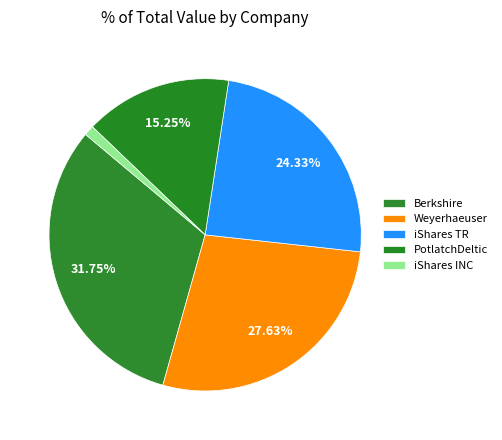

Is there any slice that represents more than half of the pie?

No